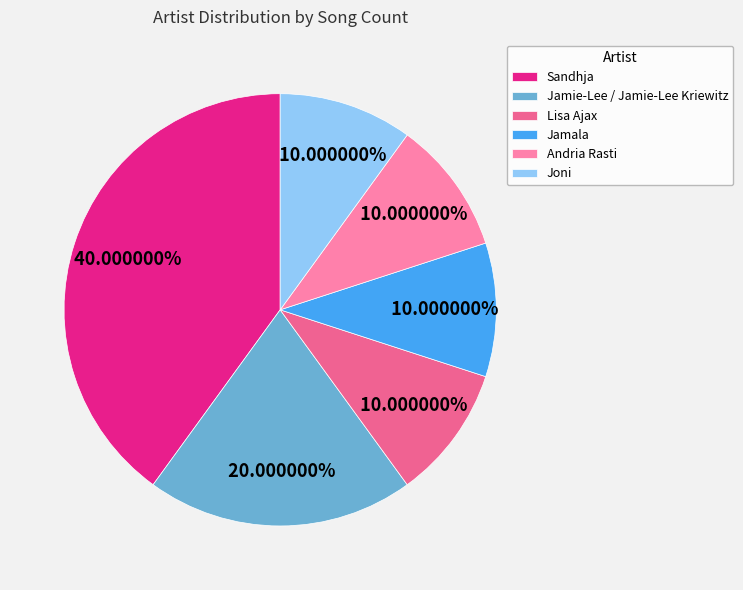

Is it true that Jamala is 10% of the pie?

True